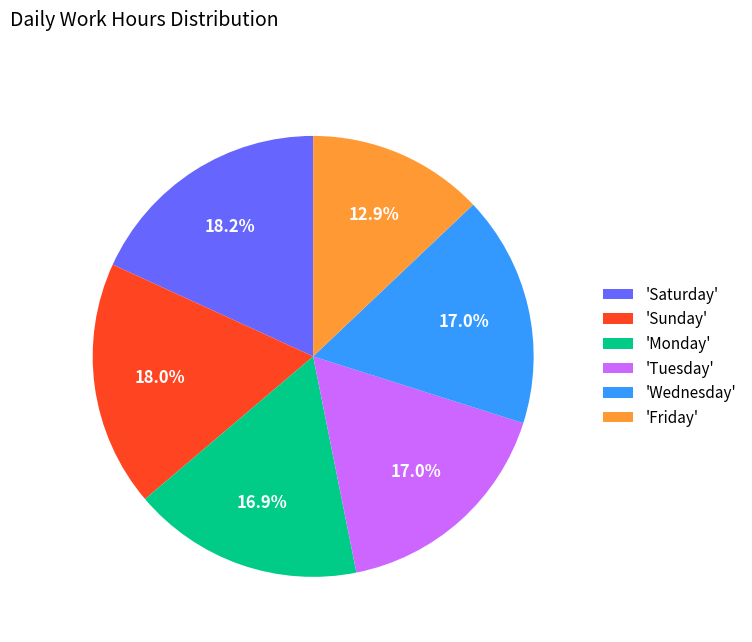

Which has a higher value, 'Monday' or 'Sunday'?

'Sunday'